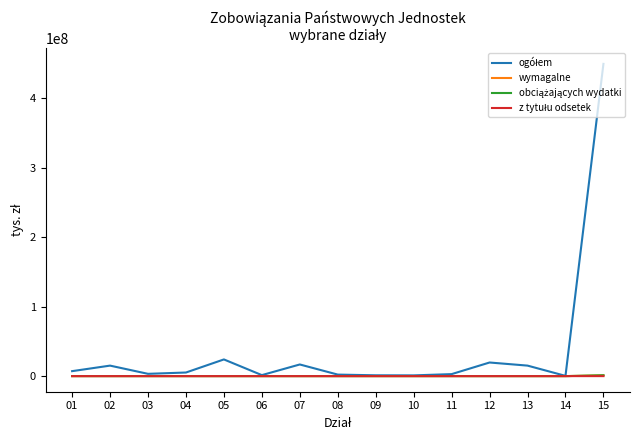

At which category is the sum across all series the highest?

15